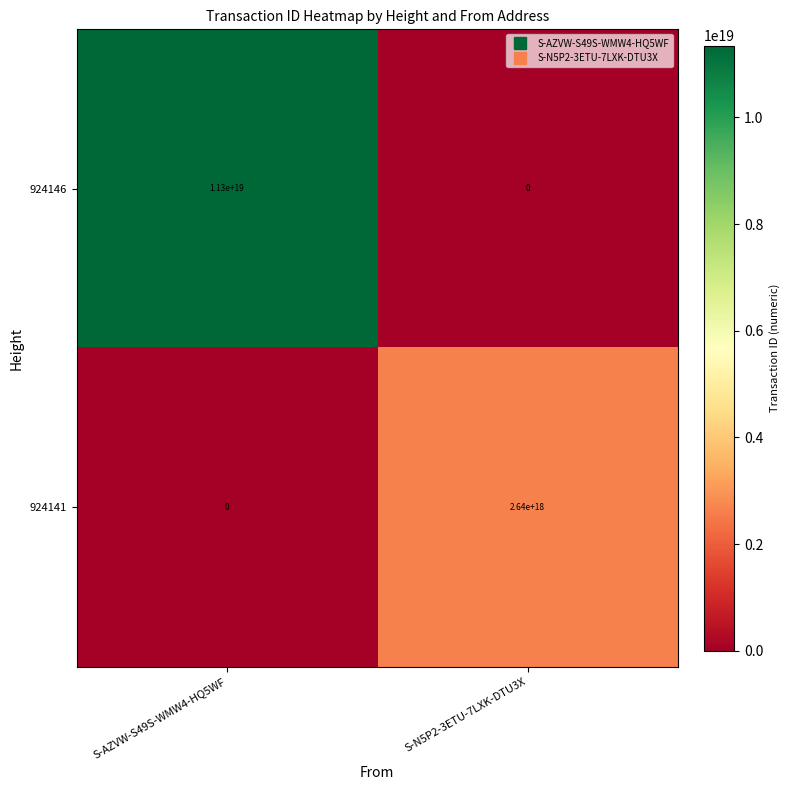

List the series in order of their overall mean, highest first.

924146, 924141